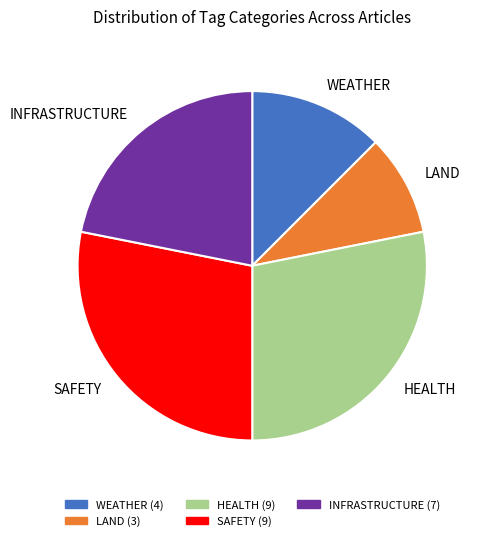

Between SAFETY and LAND, which is larger?

SAFETY